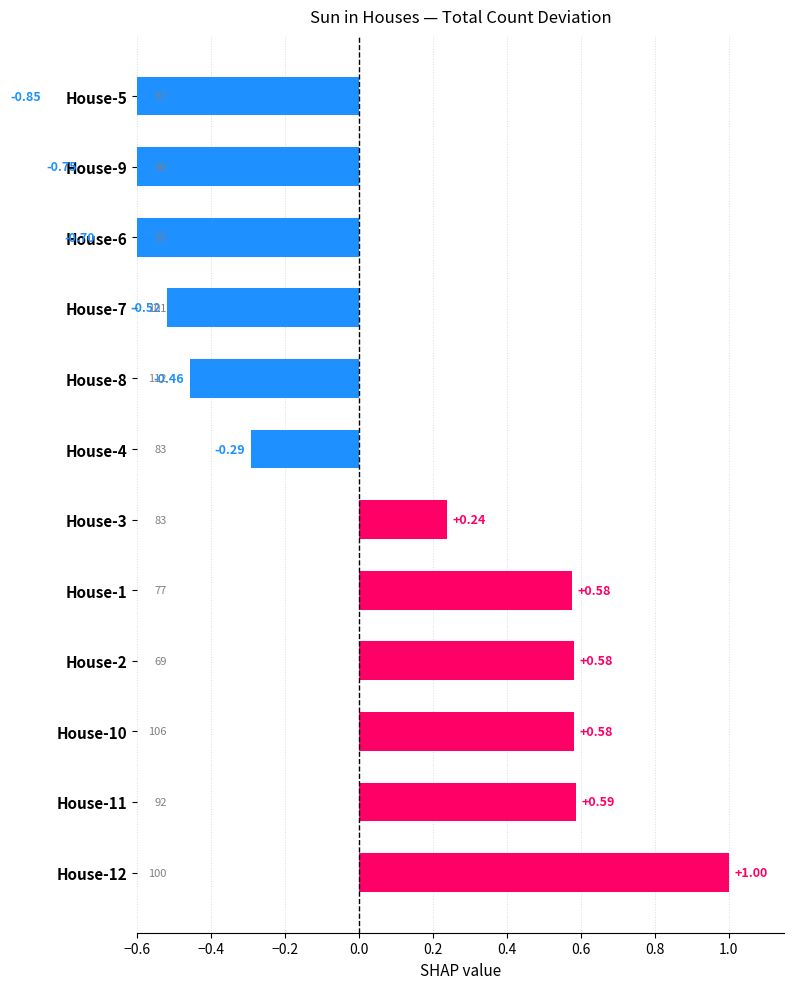

Does the chart contain any negative values?

Yes